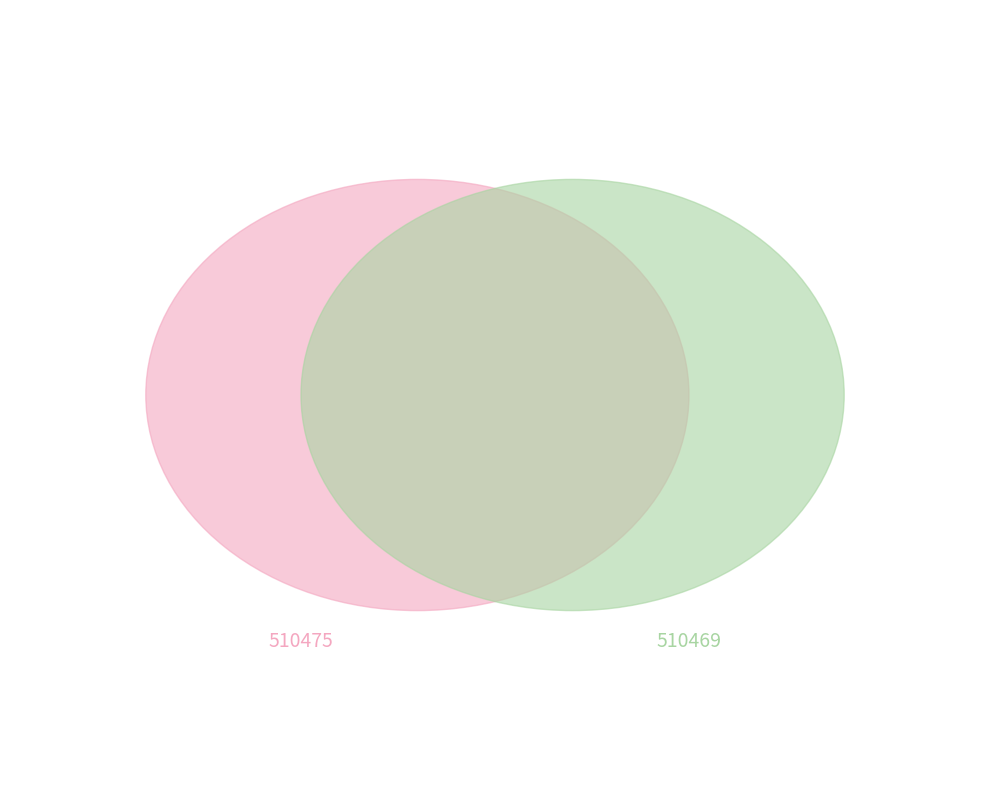

What is the ratio of the value at 510475 to the value at 510469?

173.9